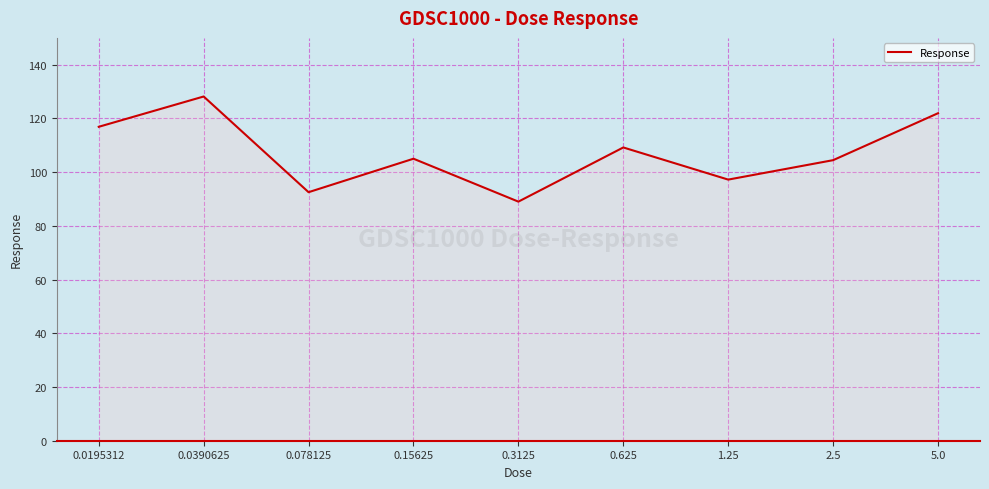

At which label is the value closest to 108?

0.625